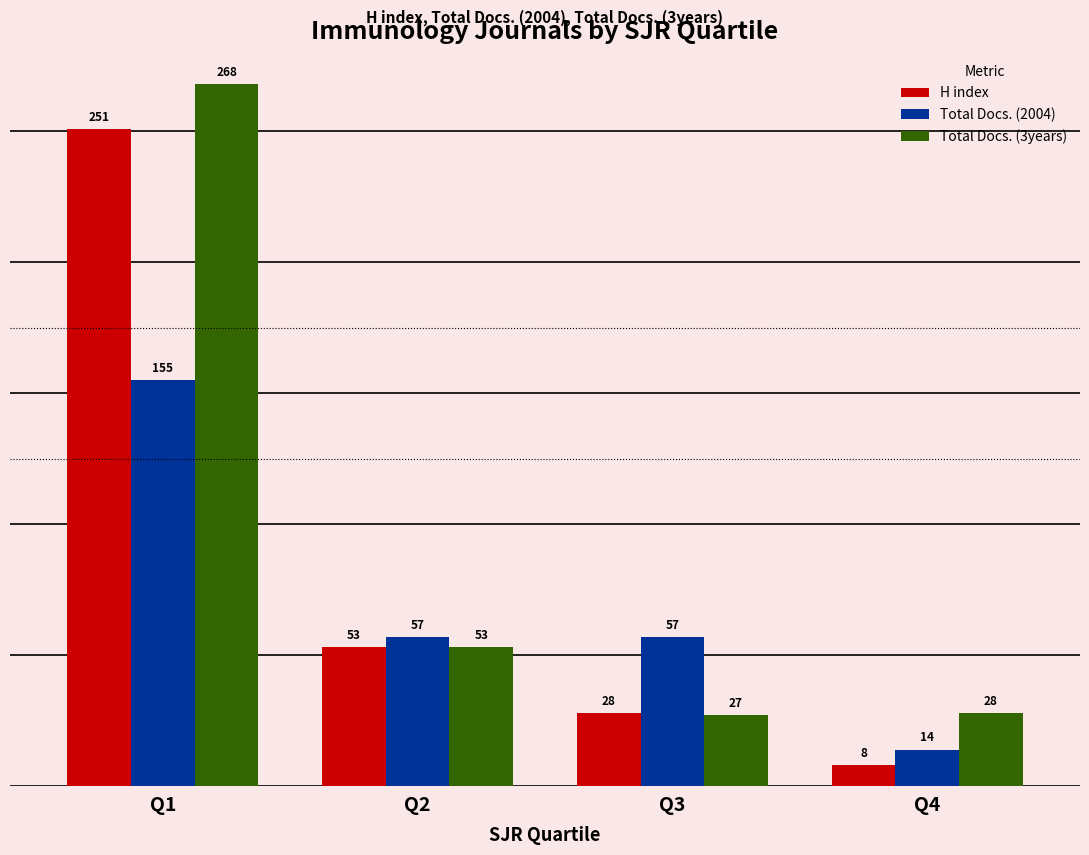

What is the sum of all Total Docs. (2004) values?

283